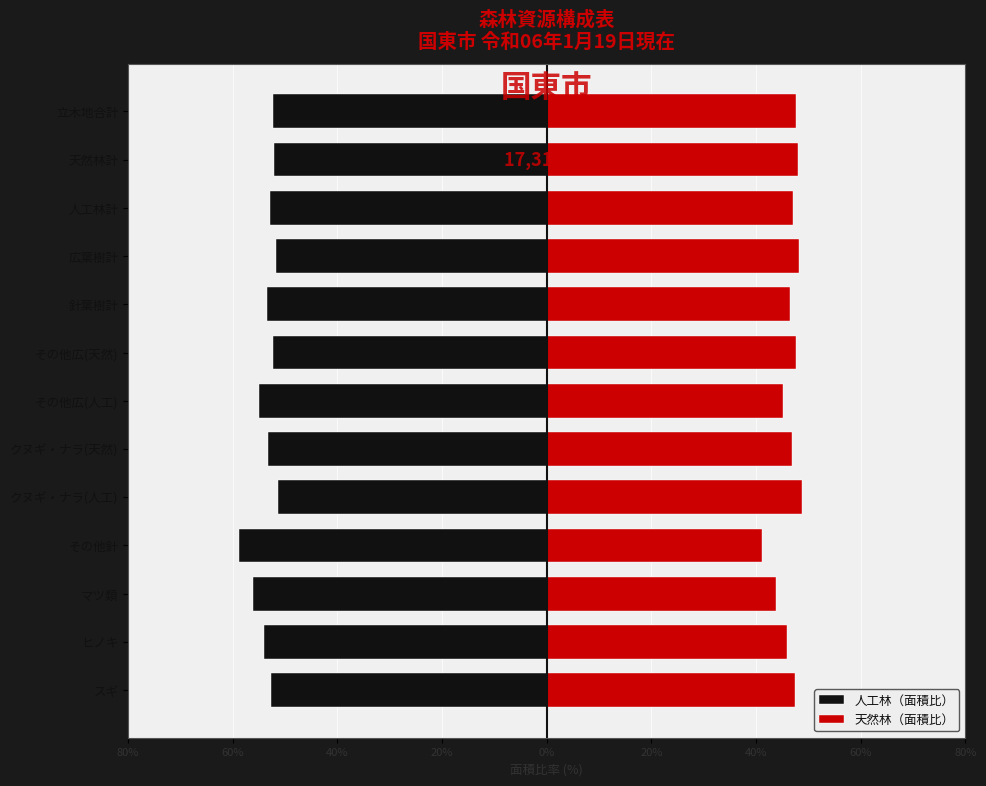

List the series in order of their peak value, highest first.

天然林（面積比）, 人工林（面積比）